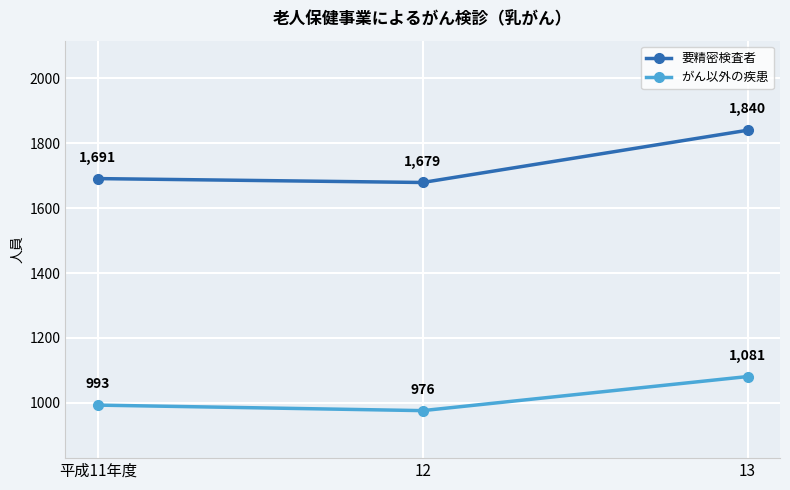

Reading left to right, transcribe all the data shown in this chart.

要精密検査者: 平成11年度=1691	12=1679	13=1840
がん以外の疾患: 平成11年度=993	12=976	13=1081